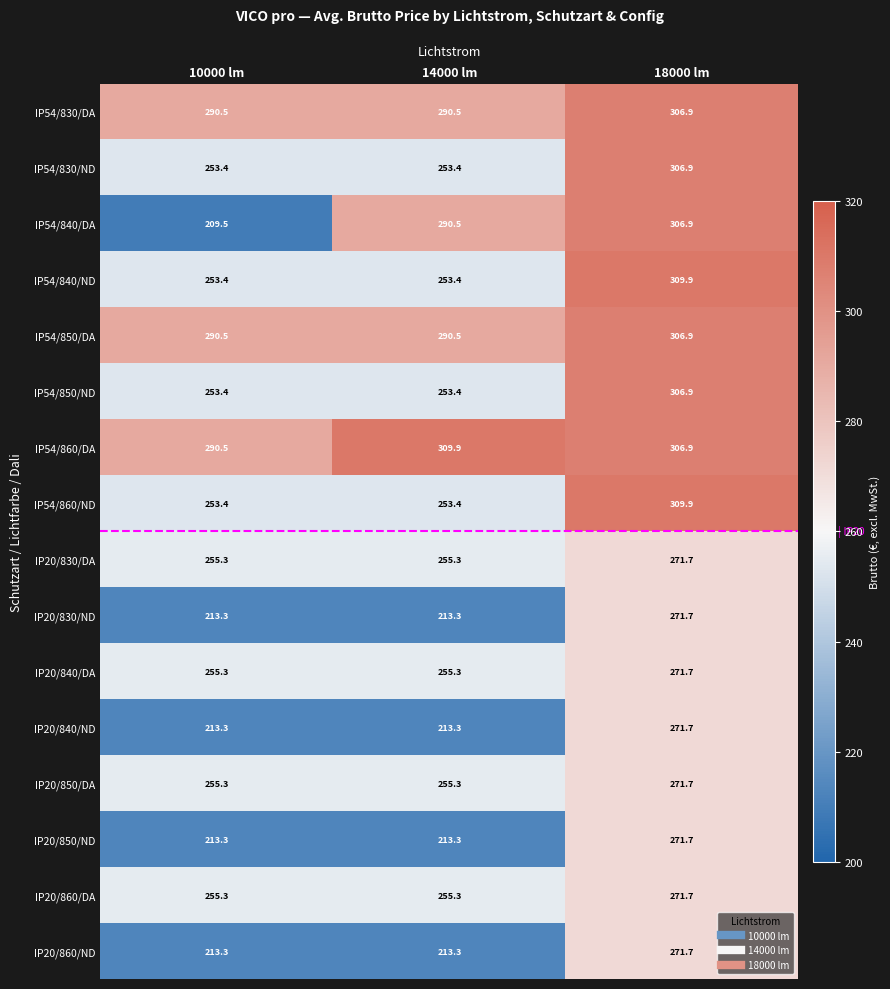

What is the spread (max minus min) of values at 14000 lm?

96.6